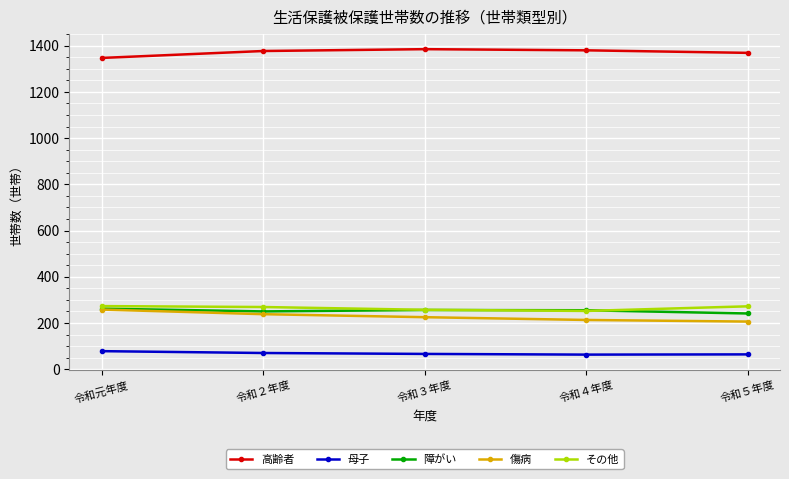

True or false: 高齢者 has a value of 1807 at 令和元年度.

False